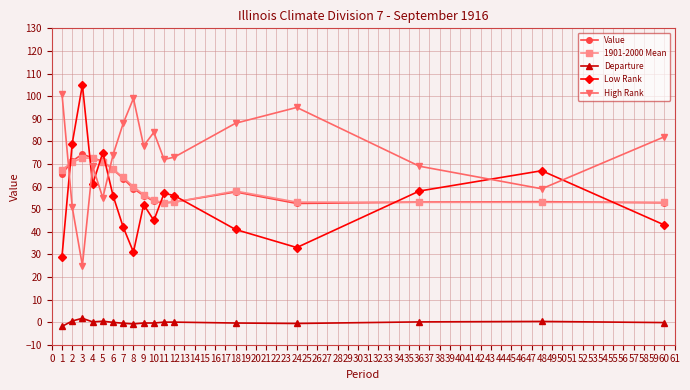

At how many categories does at least one series exceed 85?

6